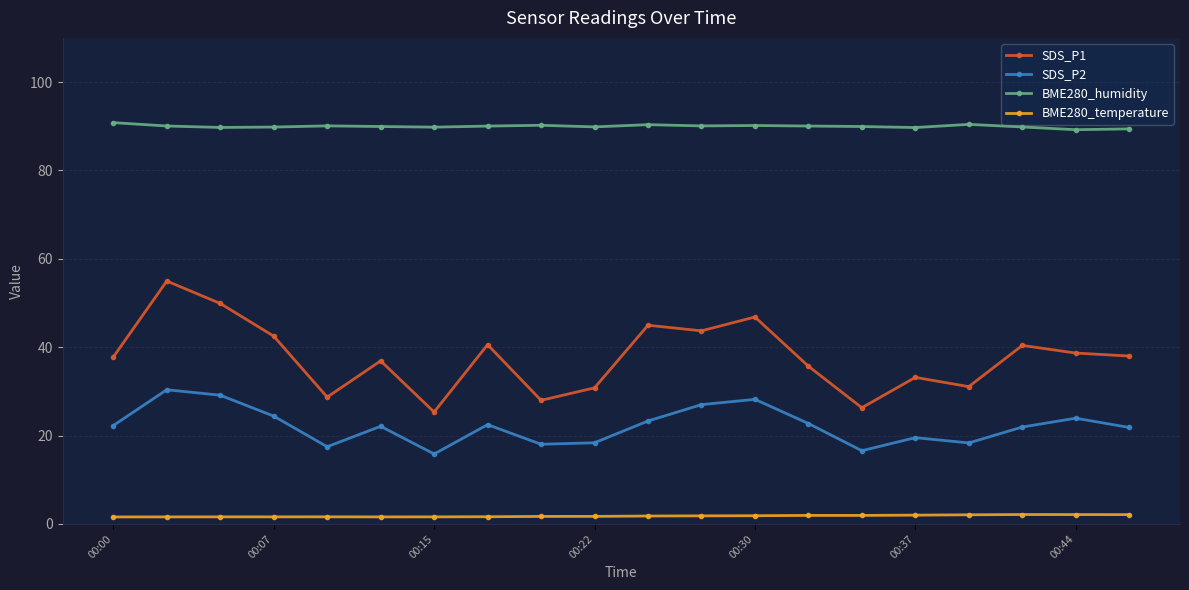

True or false: SDS_P2 has more than 0 interior local peaks.

True